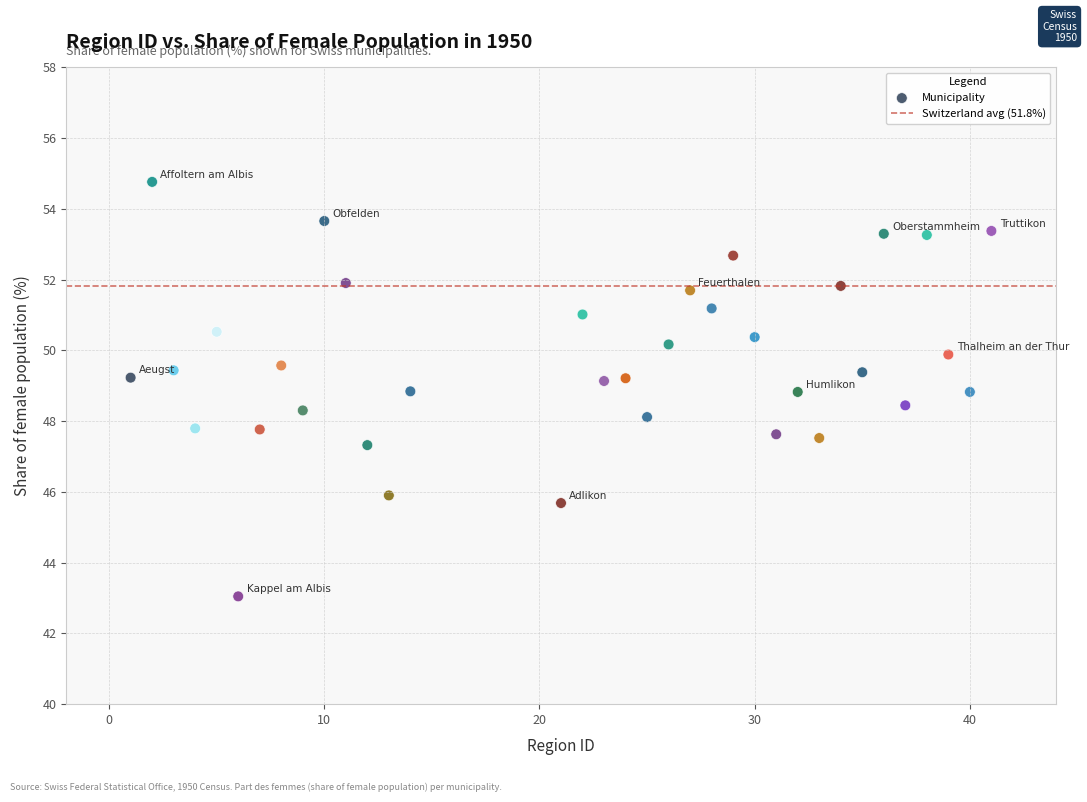

What is the range of Y values (max minus min)?

11.7